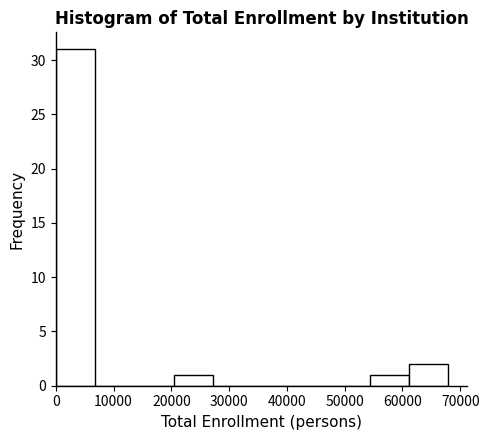

Reading left to right, transcribe this chart: for each bar, give the range it covers on the x-axis and its height. Neither the bar edges nor the heights are printed on the chart, so give them approximately, as read against the axes.

0 to 7000: 31
7000 to 14000: 0
14000 to 20000: 0
20000 to 27000: 1
27000 to 34000: 0
34000 to 41000: 0
41000 to 48000: 0
48000 to 54000: 0
54000 to 61000: 1
61000 to 68000: 2